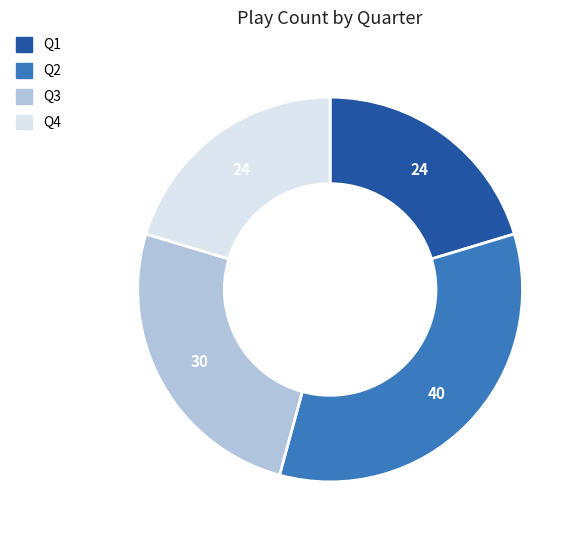

Is it true that Q1 is 20% of the pie?

True